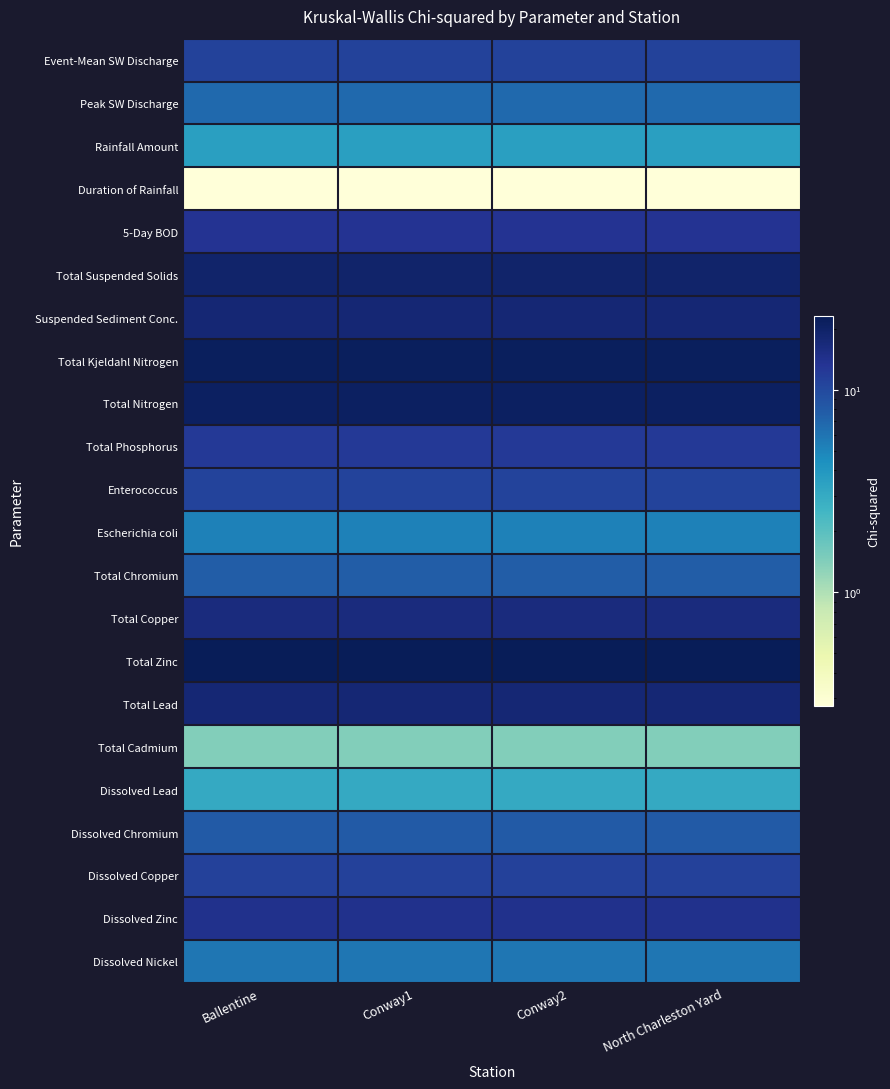

What is the total value across all series at Ballentine?

251.5